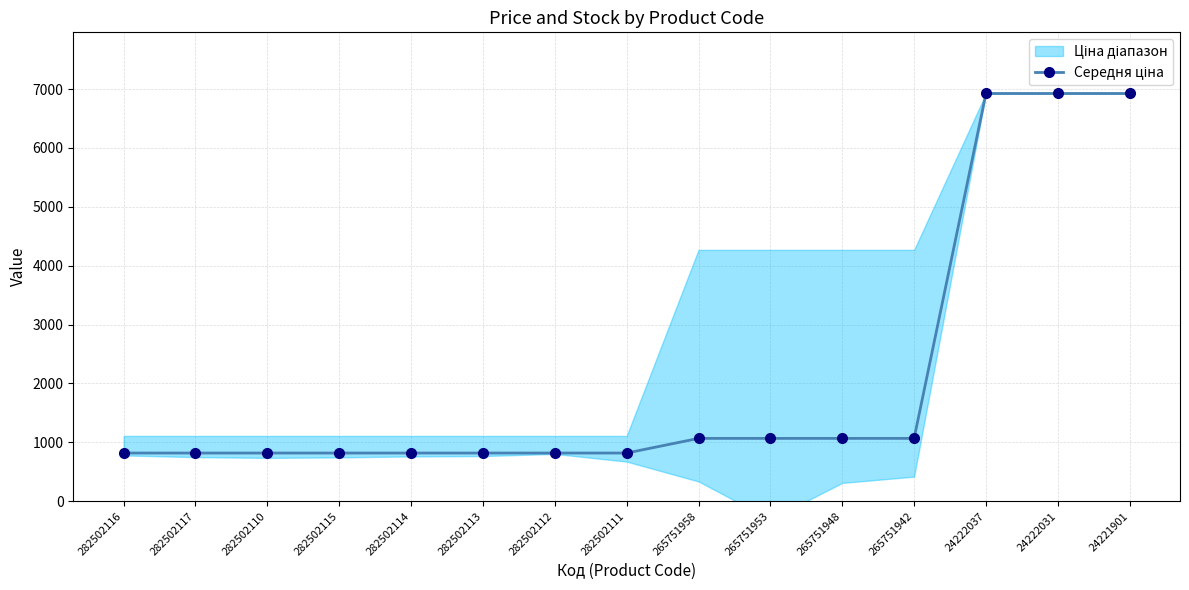

What is the difference between the maximum and minimum values?

6107.2